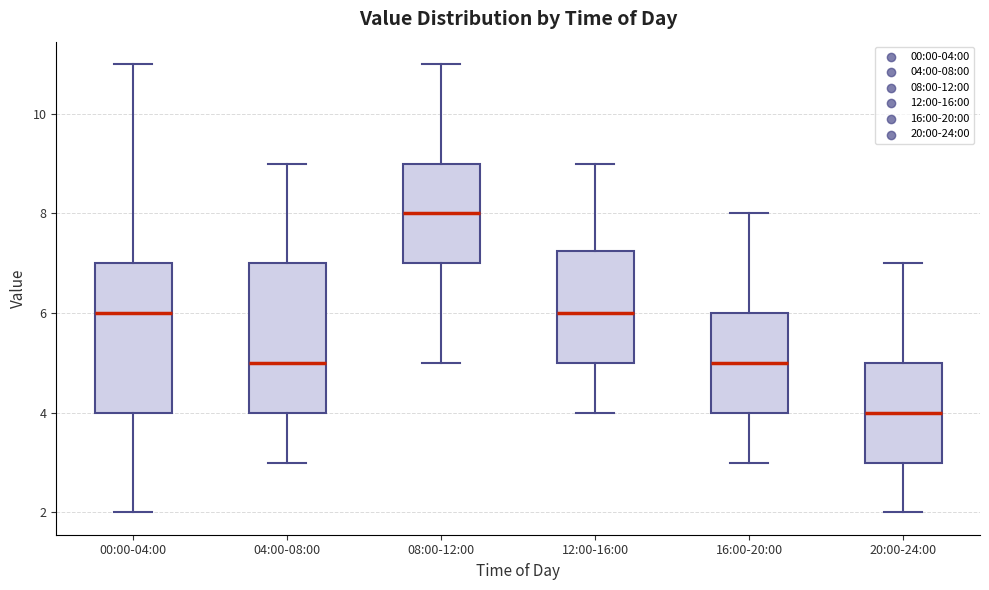

Where is the upper edge of the box for 00:00-04:00 on the y-axis? The values are not printed on the chart, so give them approximately, as read against the axis.

7.0